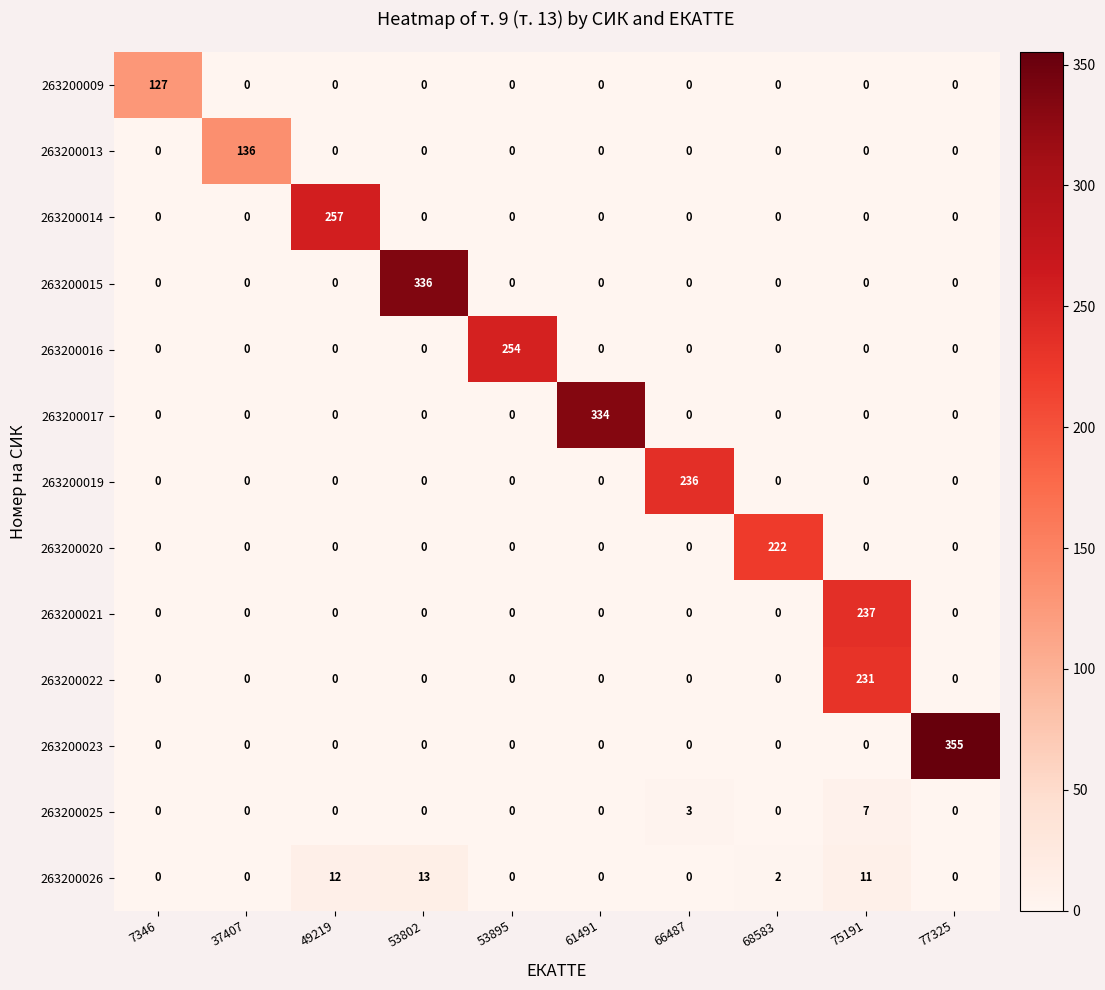

At which label is 263200025 closest to 3?

66487